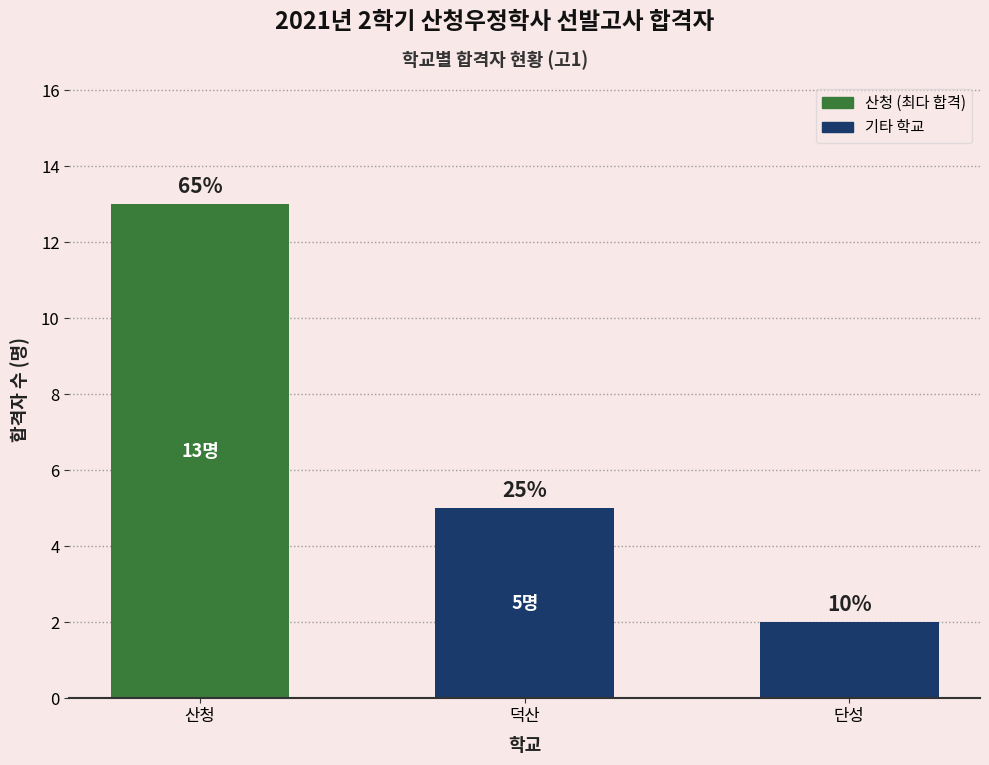

What is the label of the 2nd bar from the right?

덕산